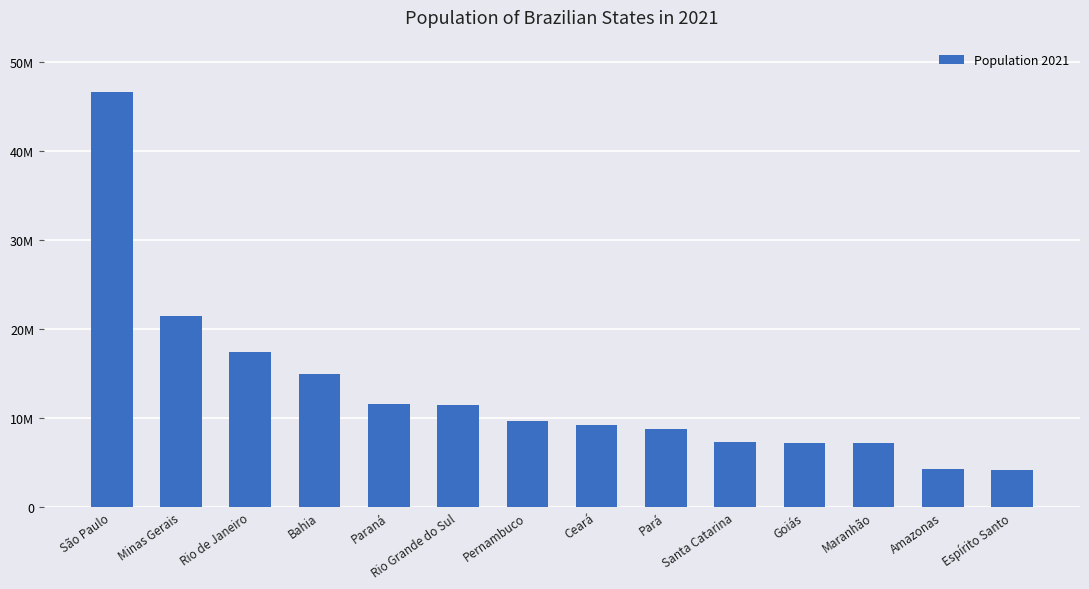

What is the difference between the maximum and minimum values?

42540624